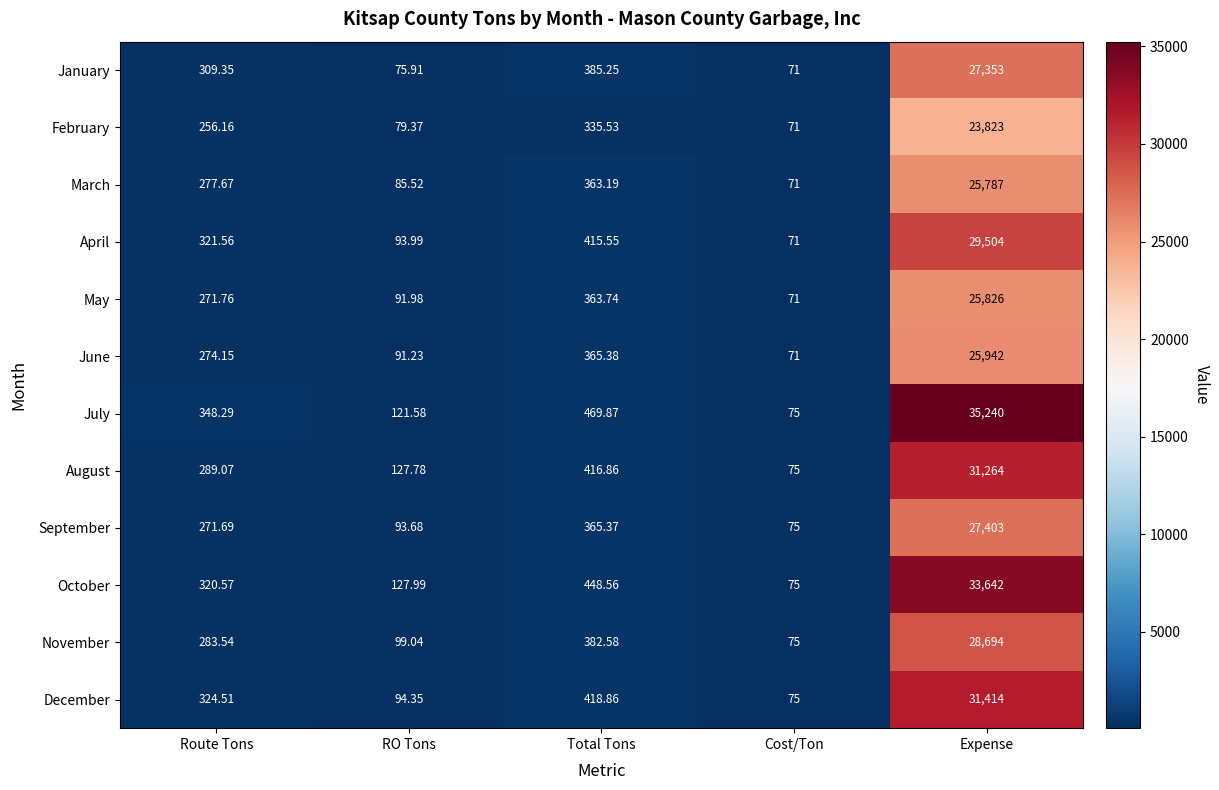

Rank the categories by October value from lowest to highest.

Cost/Ton, RO Tons, Route Tons, Total Tons, Expense